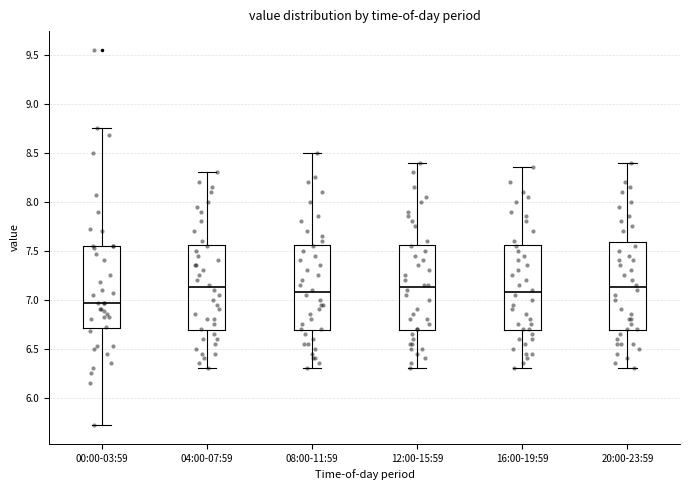

Reading left to right, transcribe this box plot: for each box, give where its median line is, the range the box spans, and where its two whiskers end, as read against the y-axis. The values are not printed on the chart, so give them approximately, as read against the axis.

00:00-03:59: median 6.95, box 6.70 to 7.55, whiskers 5.70 to 8.75
04:00-07:59: median 7.15, box 6.70 to 7.55, whiskers 6.30 to 8.30
08:00-11:59: median 7.10, box 6.70 to 7.55, whiskers 6.30 to 8.50
12:00-15:59: median 7.15, box 6.70 to 7.55, whiskers 6.30 to 8.40
16:00-19:59: median 7.10, box 6.70 to 7.55, whiskers 6.30 to 8.35
20:00-23:59: median 7.15, box 6.70 to 7.60, whiskers 6.30 to 8.40